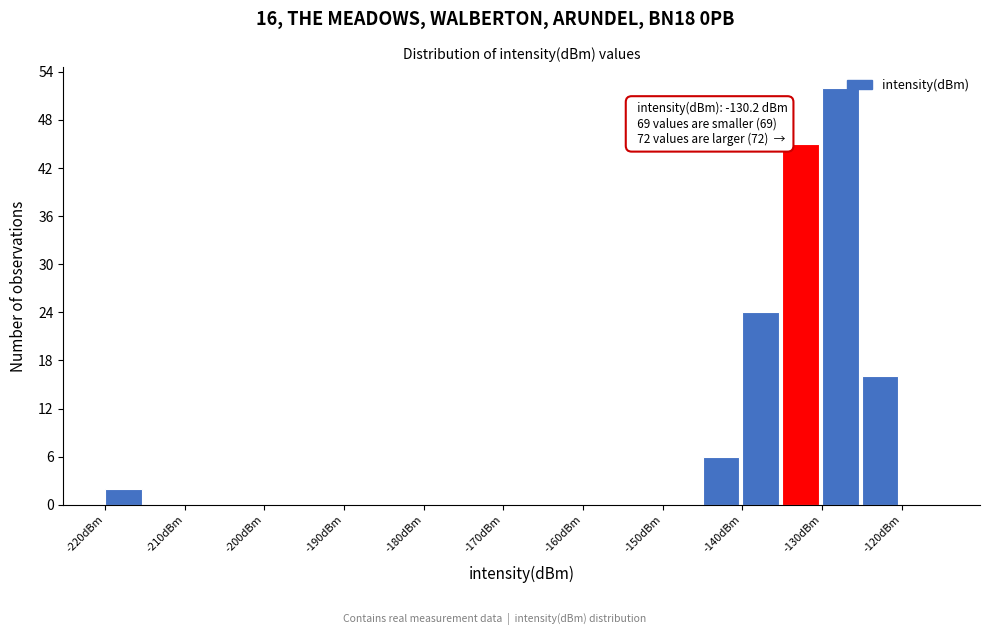

Over which range of the x-axis is the bar tallest?

-130 to -125